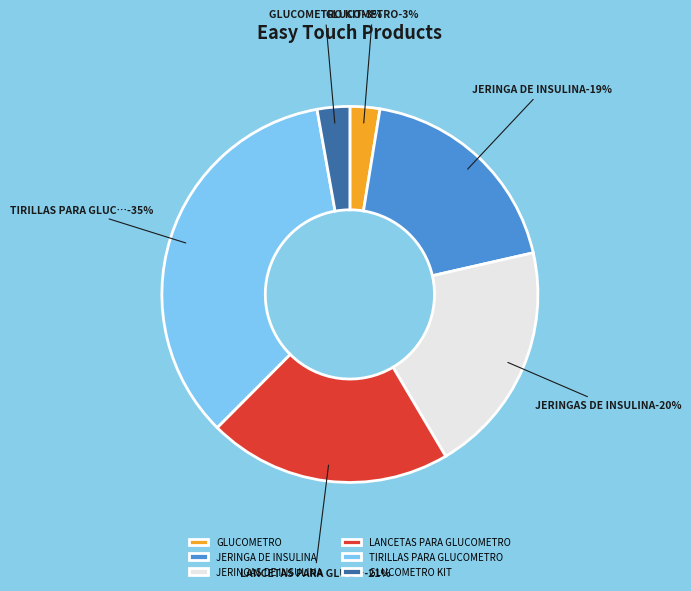

To the nearest percent, what is the difference between the JERINGA DE INSULINA and LANCETAS PARA GLUCOMETRO slice percentages?

2%